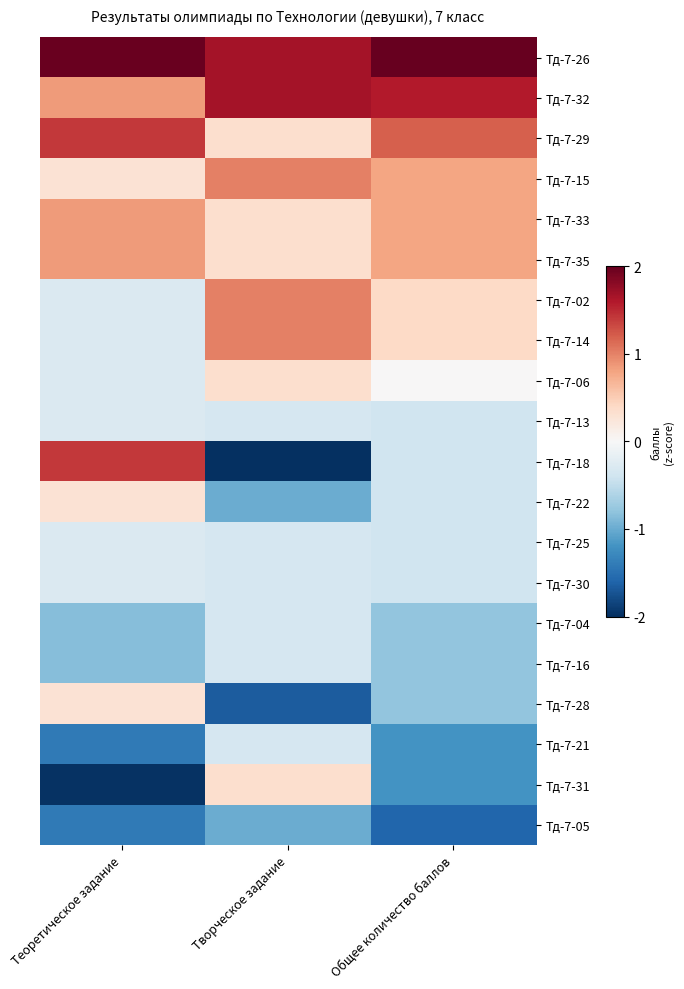

Between Общее количество баллов and Теоретическое задание, which is larger?

Общее количество баллов